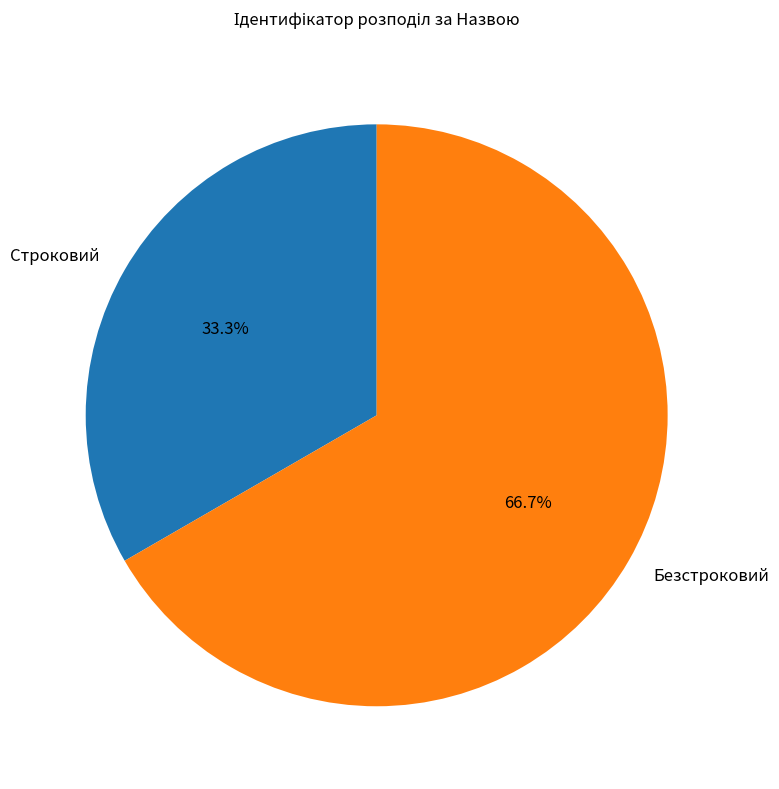

Is the sum of Строковий and Безстроковий greater than half?

Yes